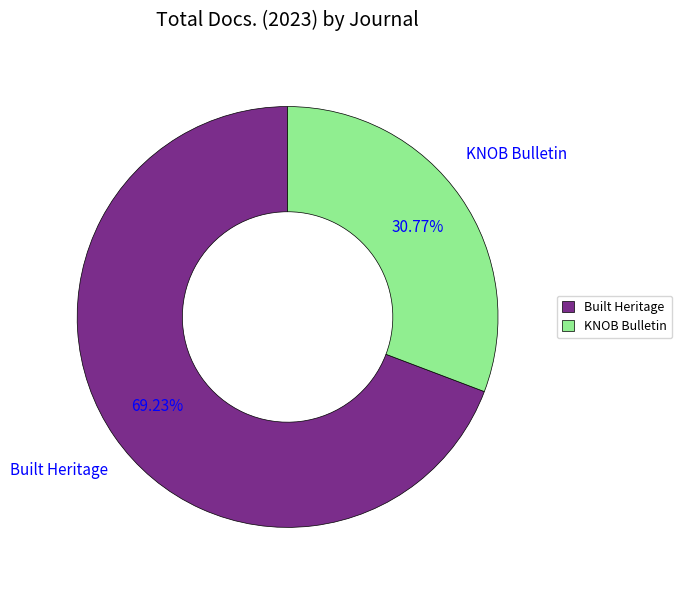

Which category accounts for the majority?

Built Heritage